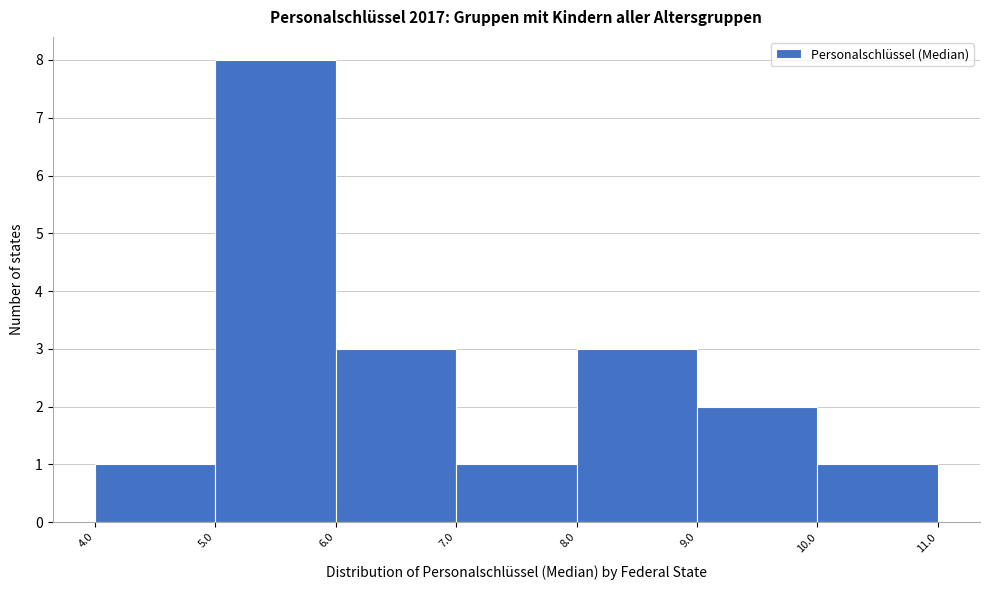

How tall is the bar that spans 5.0 to 6.0 on the x-axis? The values are not printed on the chart, so give them approximately, as read against the axis.

8